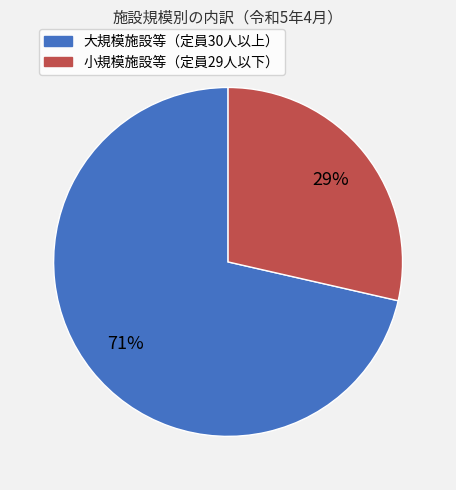

To the nearest percent, what is the average slice percentage?

50%